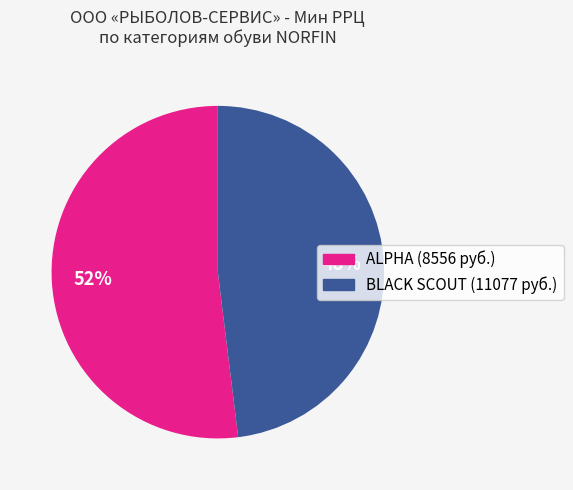

Is the sum of BLACK SCOUT (11077 руб.) and ALPHA (8556 руб.) greater than half?

Yes